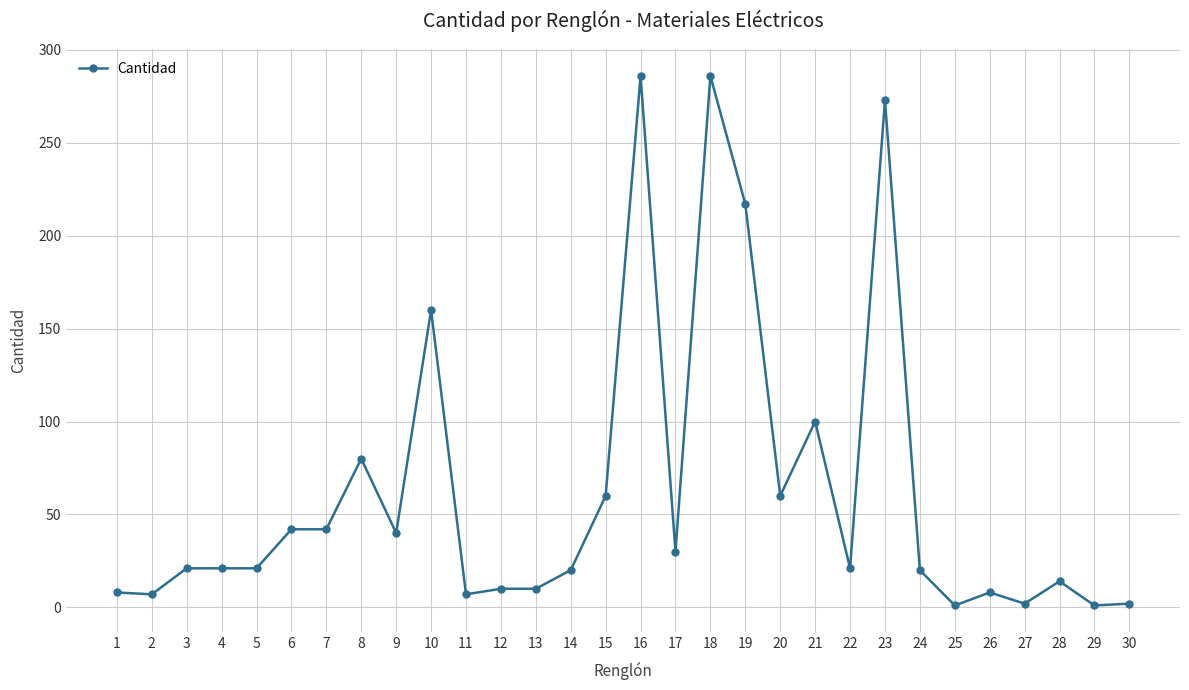

True or false: the data shows 374 at 19.

False